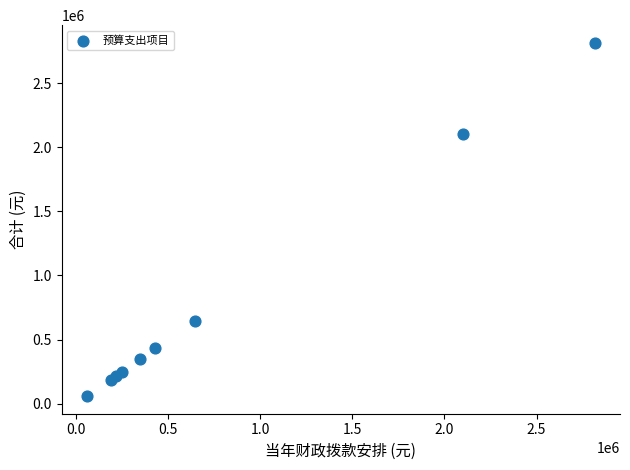

What Y value in the scatter plot is closest to 1437331?

2103000.0